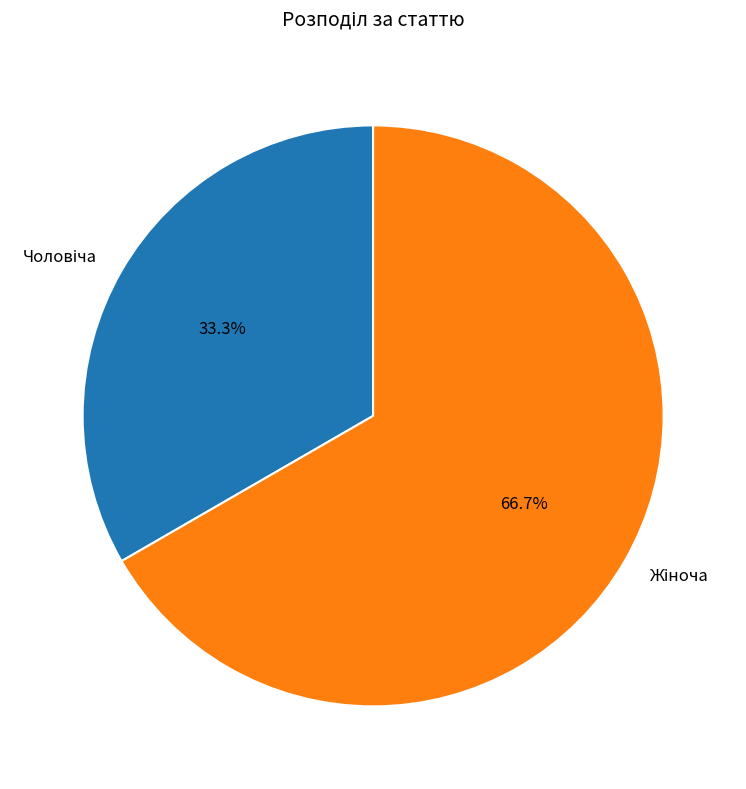

How many slices are in this pie chart?

2